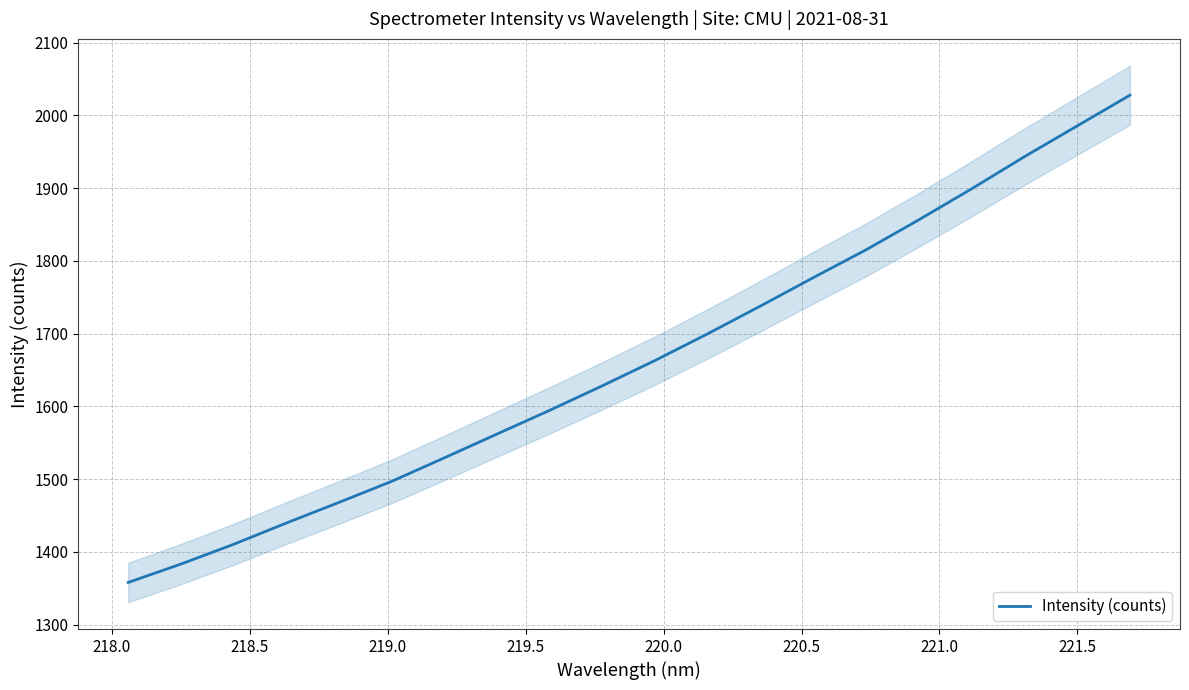

Count the number of data series in this chart.

1